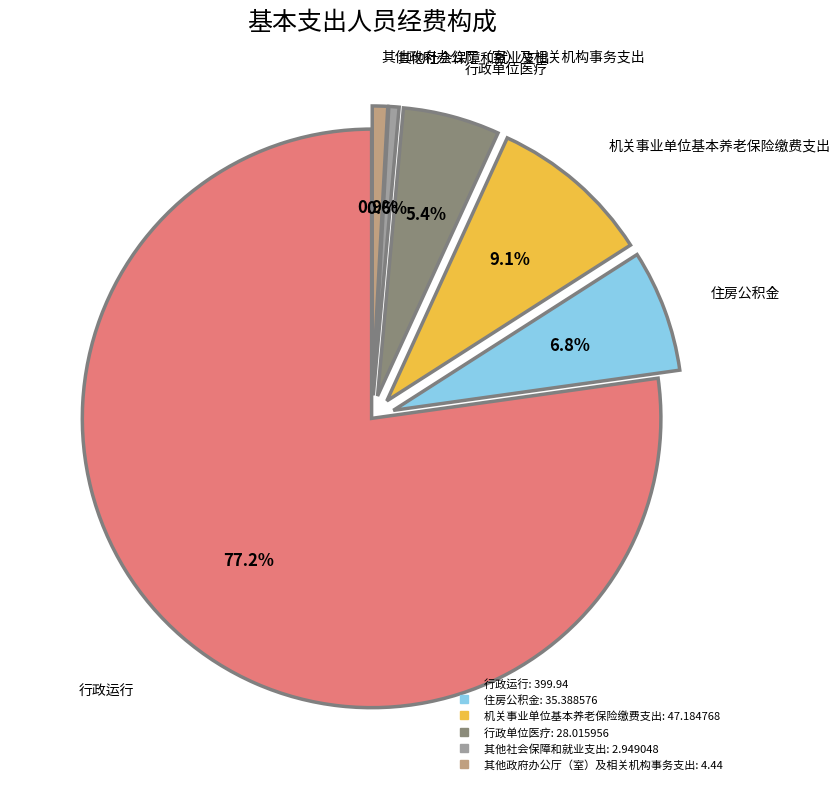

How many slices are in this pie chart?

6